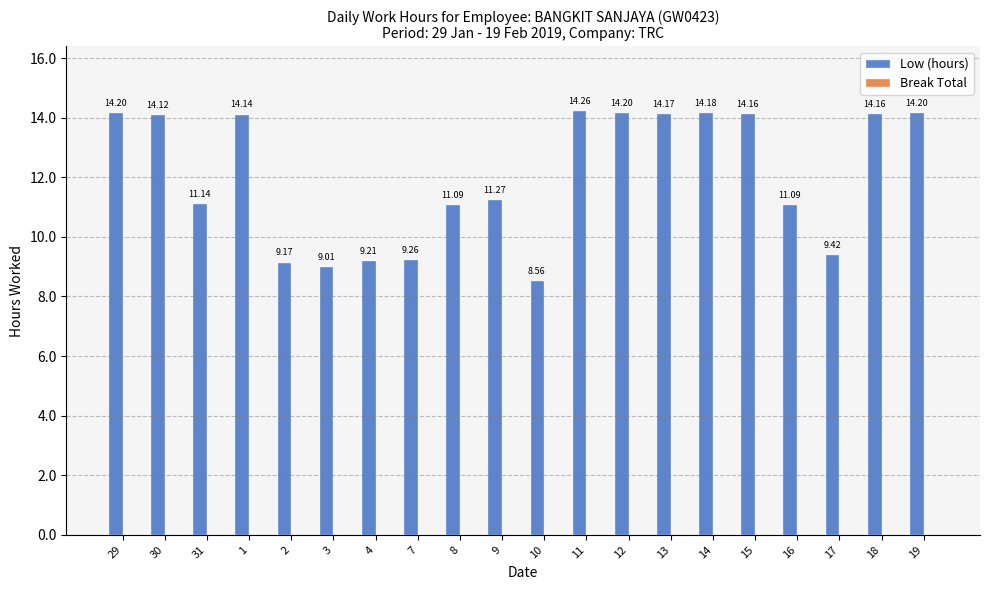

What position from the right is 16?

4